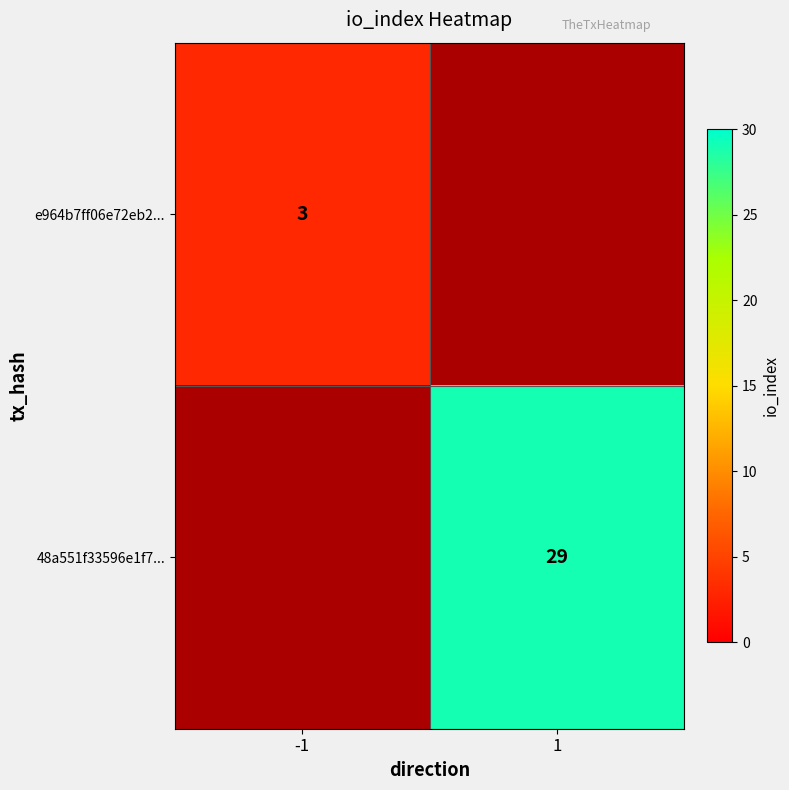

How many series are shown in this chart?

2